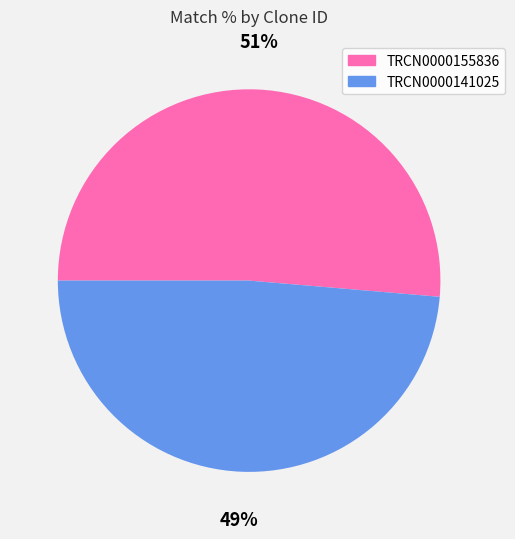

To the nearest percent, what portion does TRCN0000155836 represent?

51%